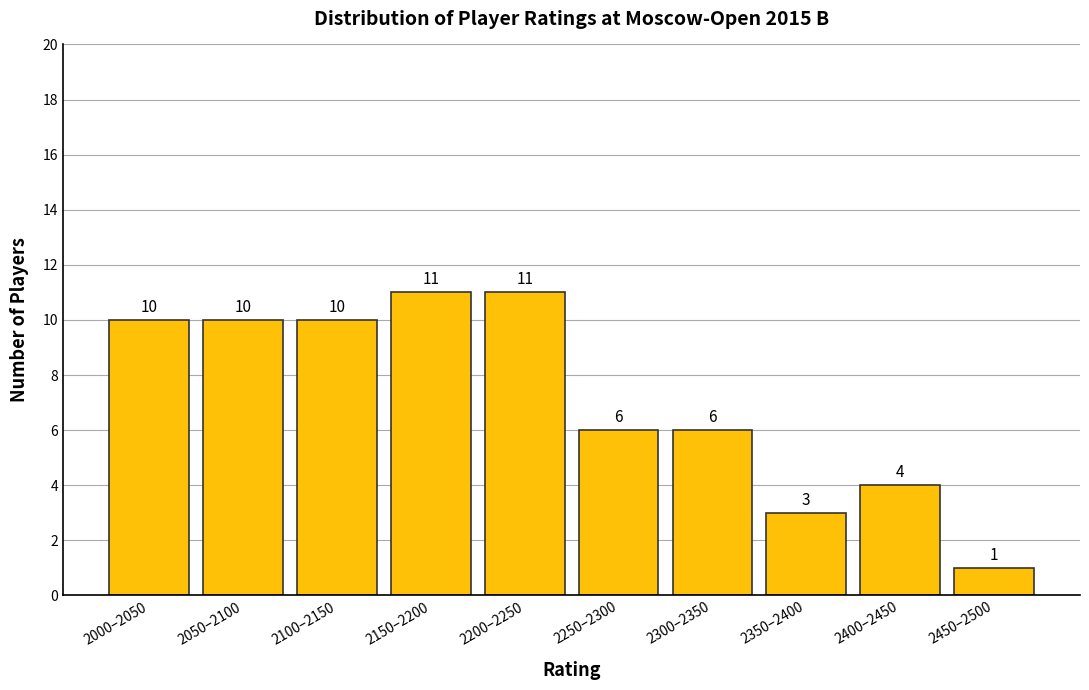

Reading left to right, what are all the values shown in this chart?

2000–2050=10	2050–2100=10	2100–2150=10	2150–2200=11	2200–2250=11	2250–2300=6	2300–2350=6	2350–2400=3	2400–2450=4	2450–2500=1